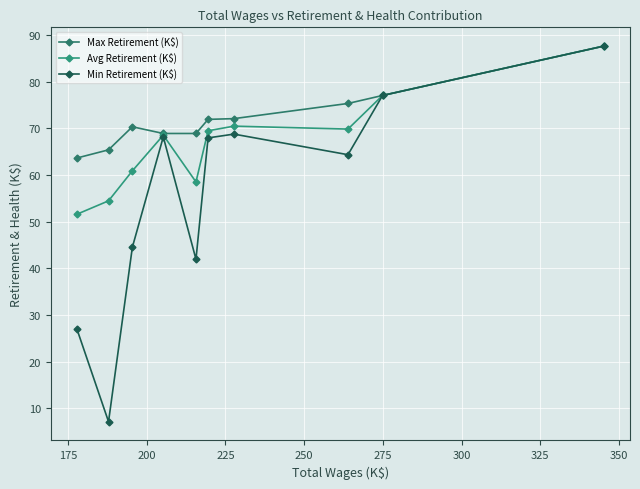

Does the chart have visible grid lines?

Yes